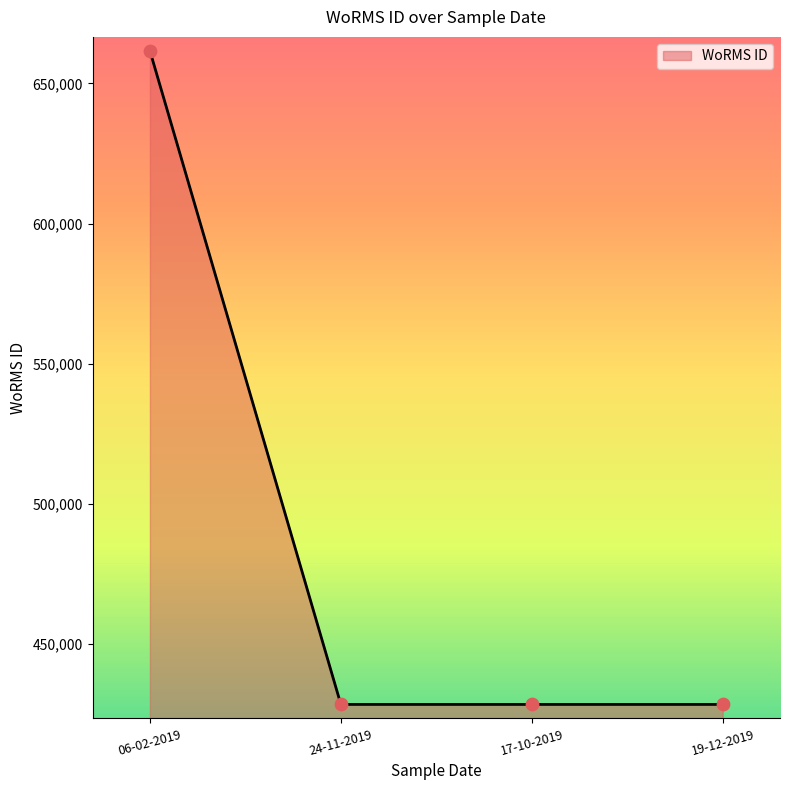

What is the ratio of the value at 24-11-2019 to the value at 19-12-2019?

1.0